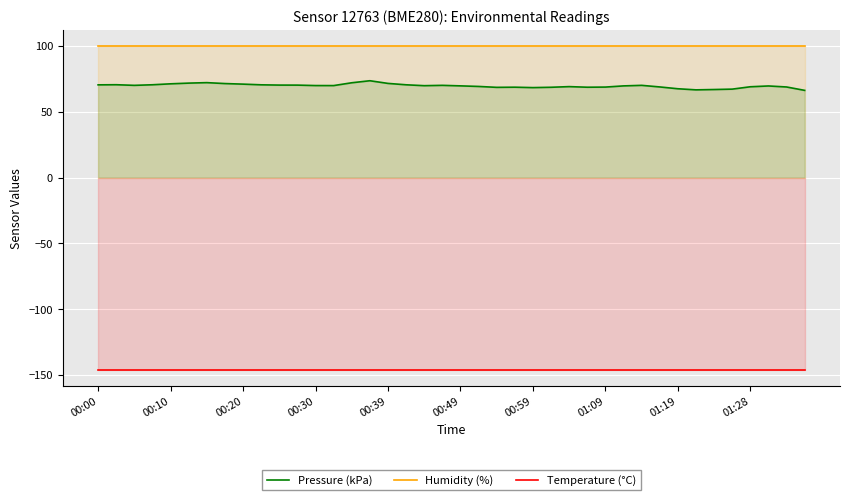

How many series are shown in this chart?

3